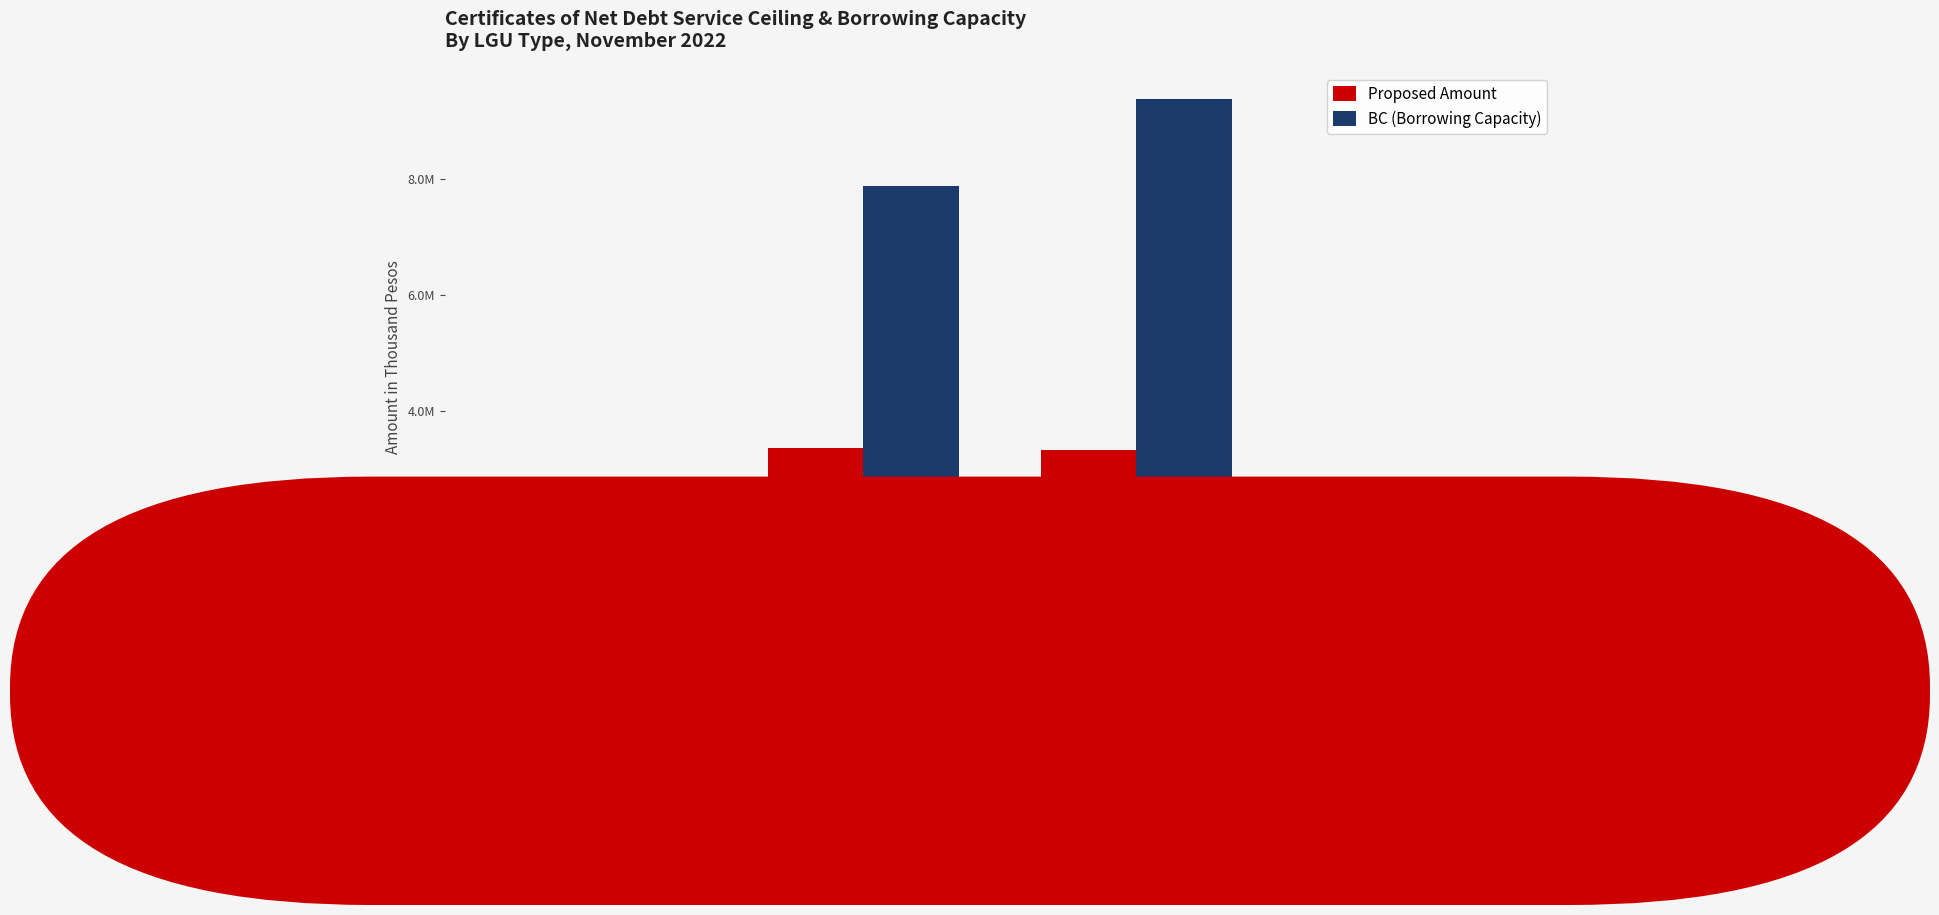

What is the total value across all series at BARANGAY?

54813